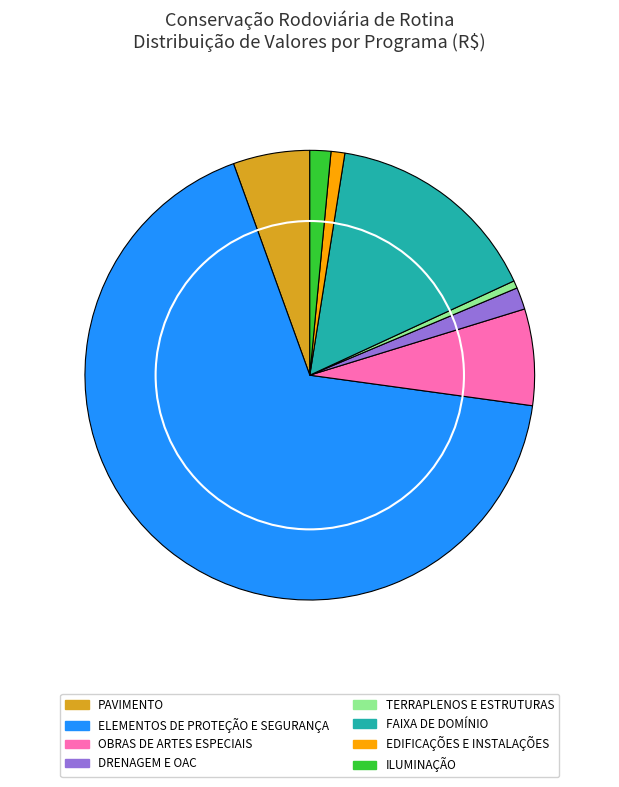

Between PAVIMENTO and EDIFICAÇÕES E INSTALAÇÕES, which is larger?

PAVIMENTO